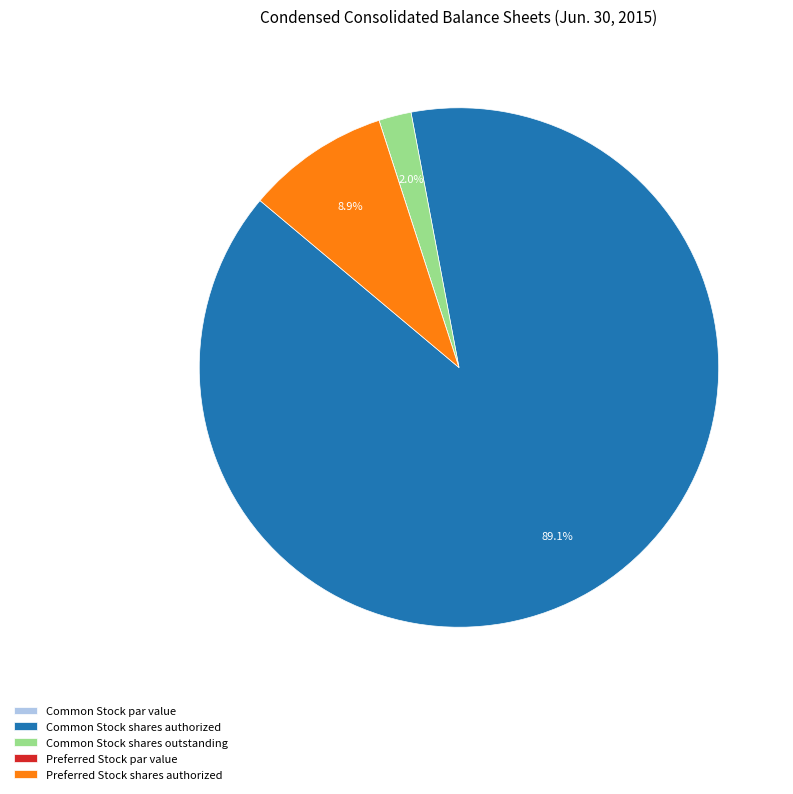

Is there a majority slice in this chart?

Yes